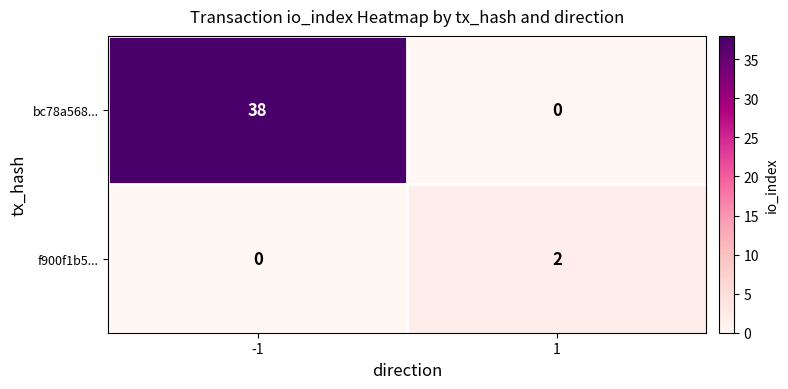

How many positive values does the f900f1b5... series have?

1